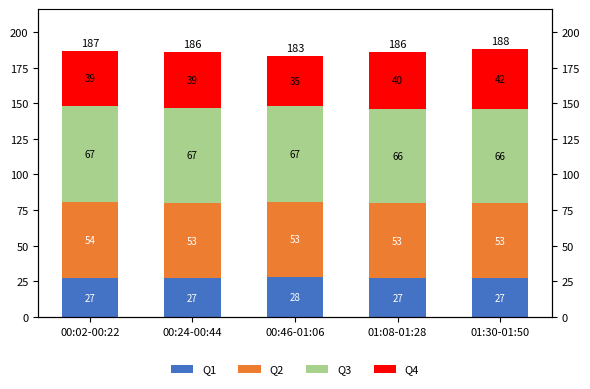

How many values in the Q4 series are below 39?

1